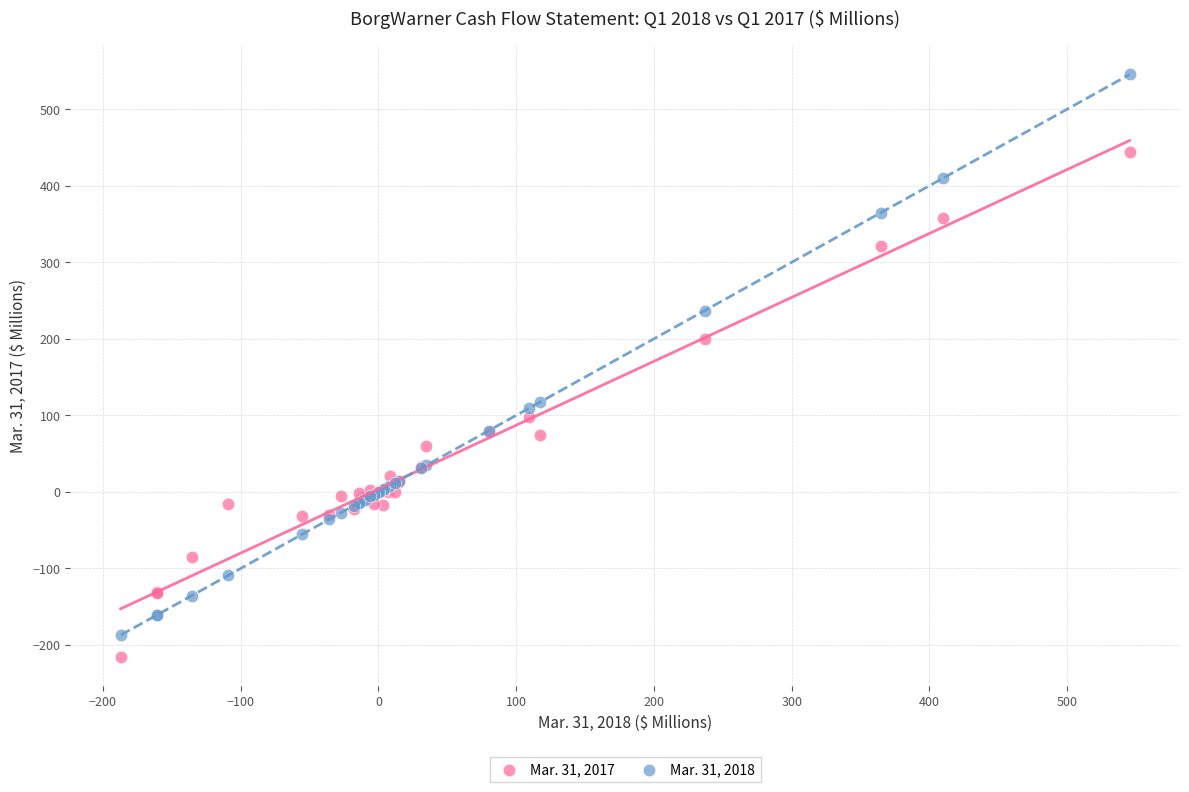

Which series reaches the maximum Y coordinate?

Mar. 31, 2018